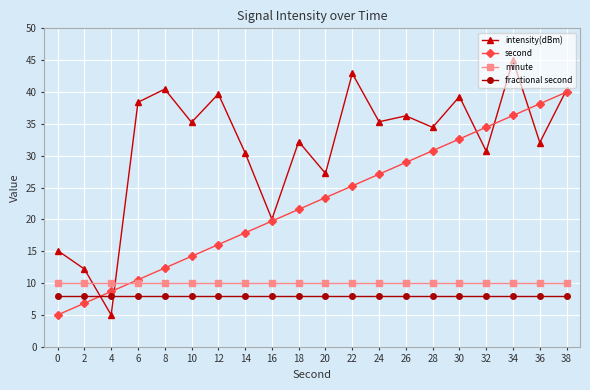

What is the spread (max minus min) of values at 10?

27.2